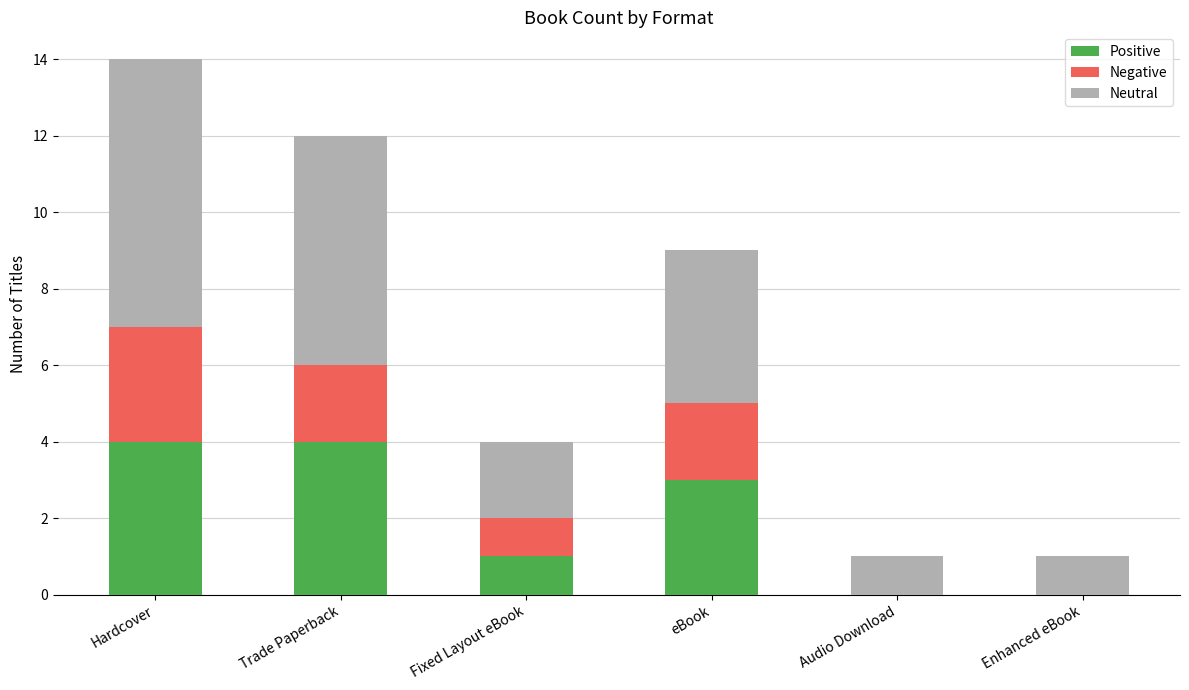

What is the maximum value for Positive?

4